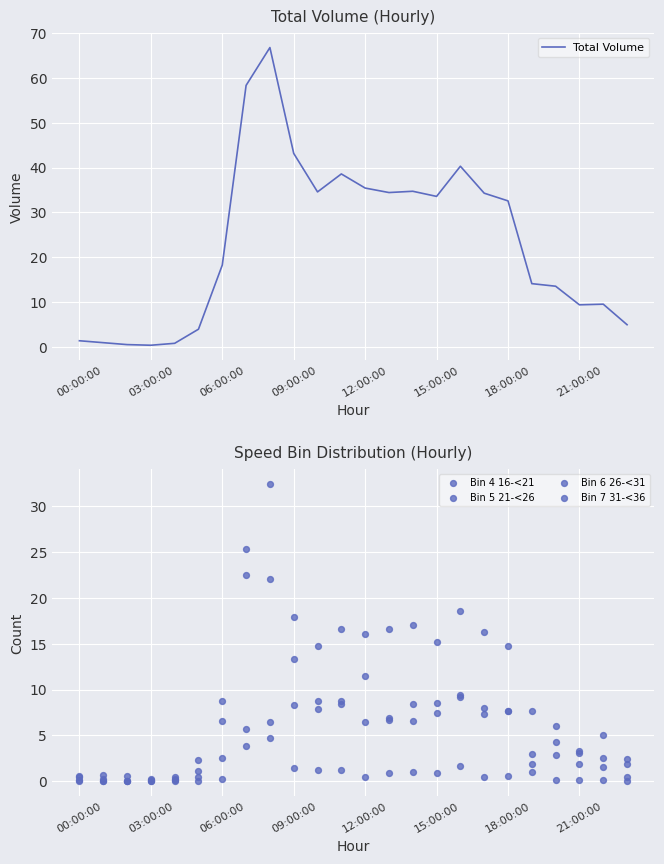

True or false: Total Volume has a value of 1.4 at 00:00:00.

True